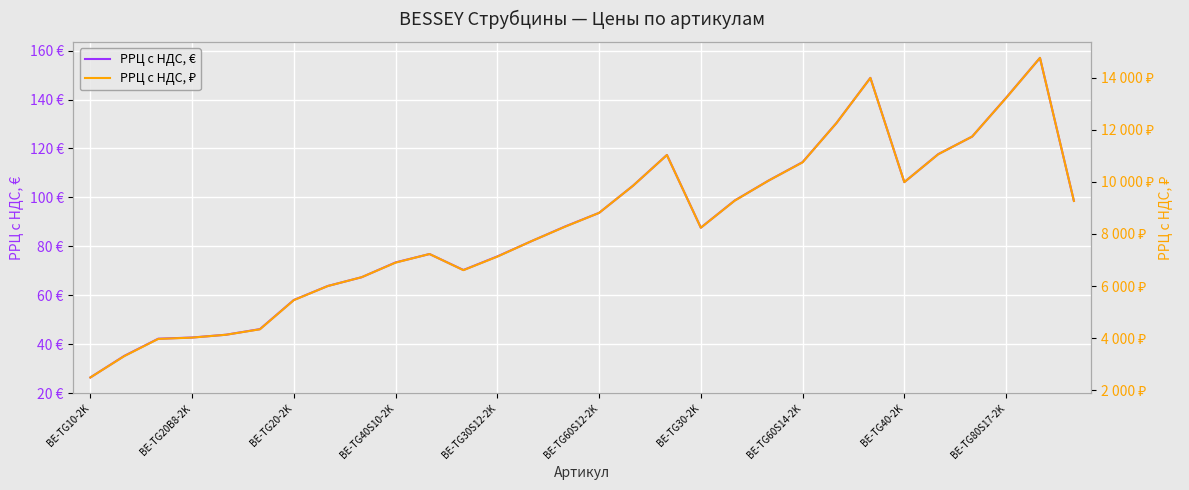

Between BE-TG30-2K and BE-TG20B8-2K, which is larger?

BE-TG30-2K